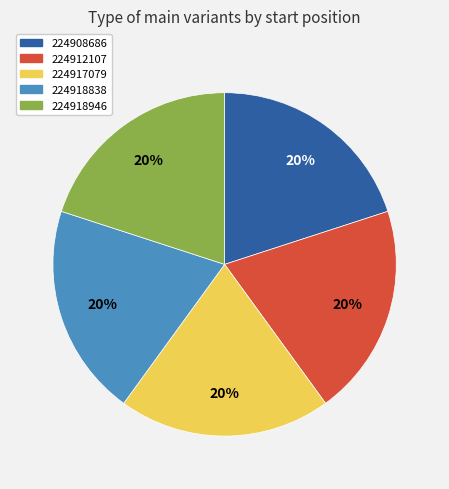

Approximately how many times larger is the value at 224918838 compared to 224912107?

1.0